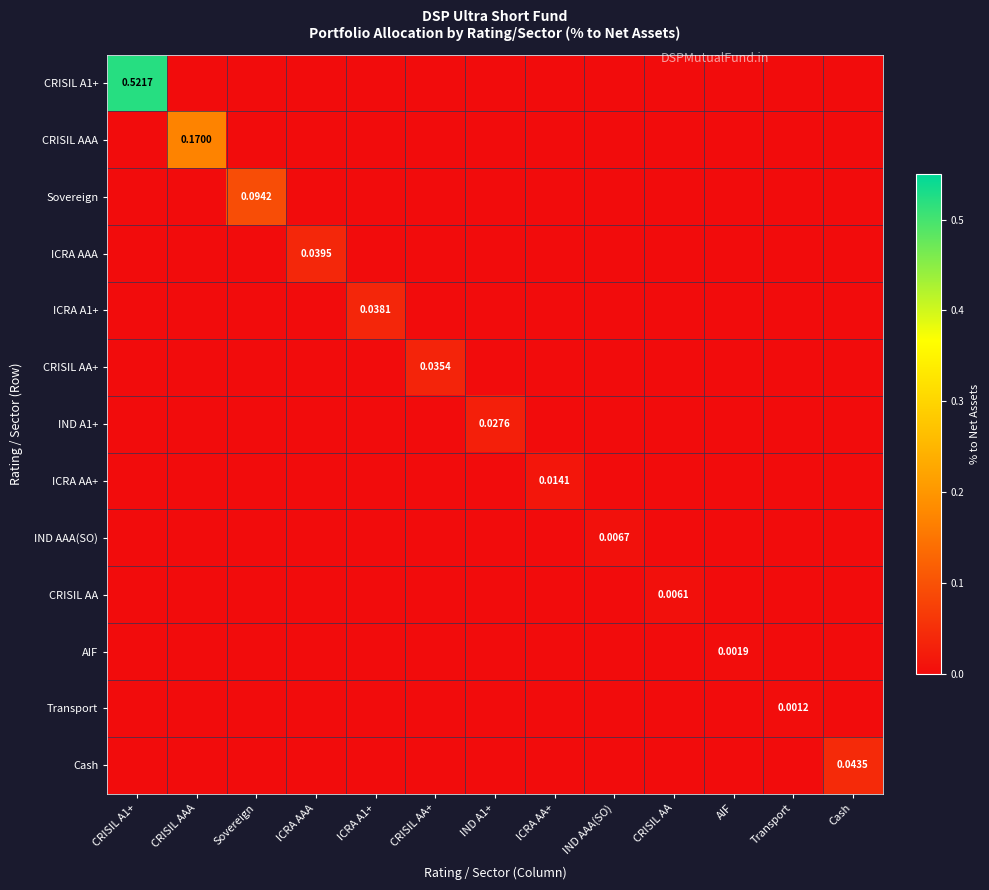

What is the difference between the highest and lowest values at Sovereign?

0.1